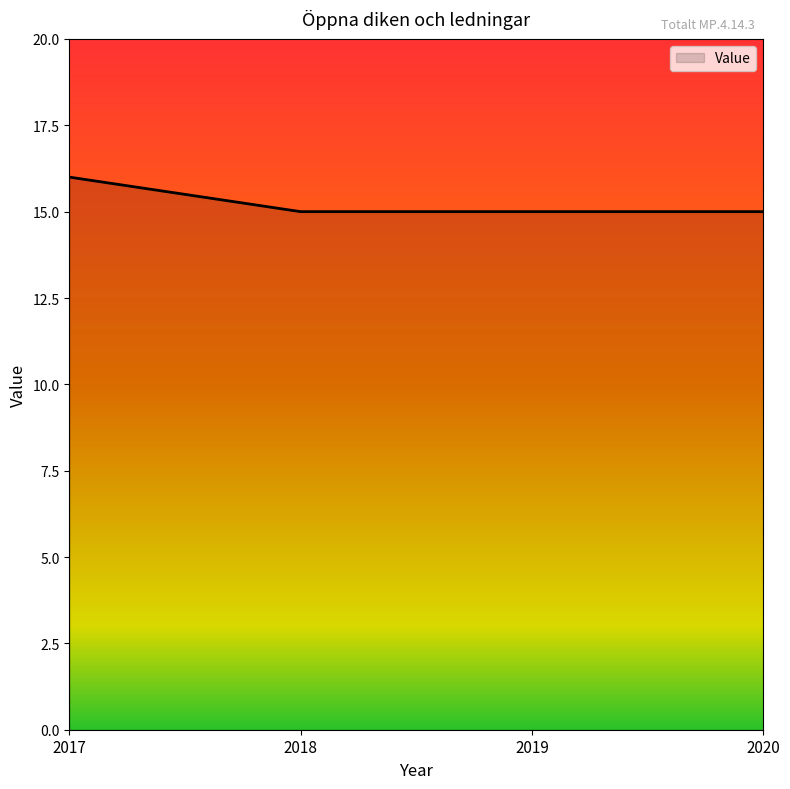

The chart shows a value of 7 at 2018. True or false?

False